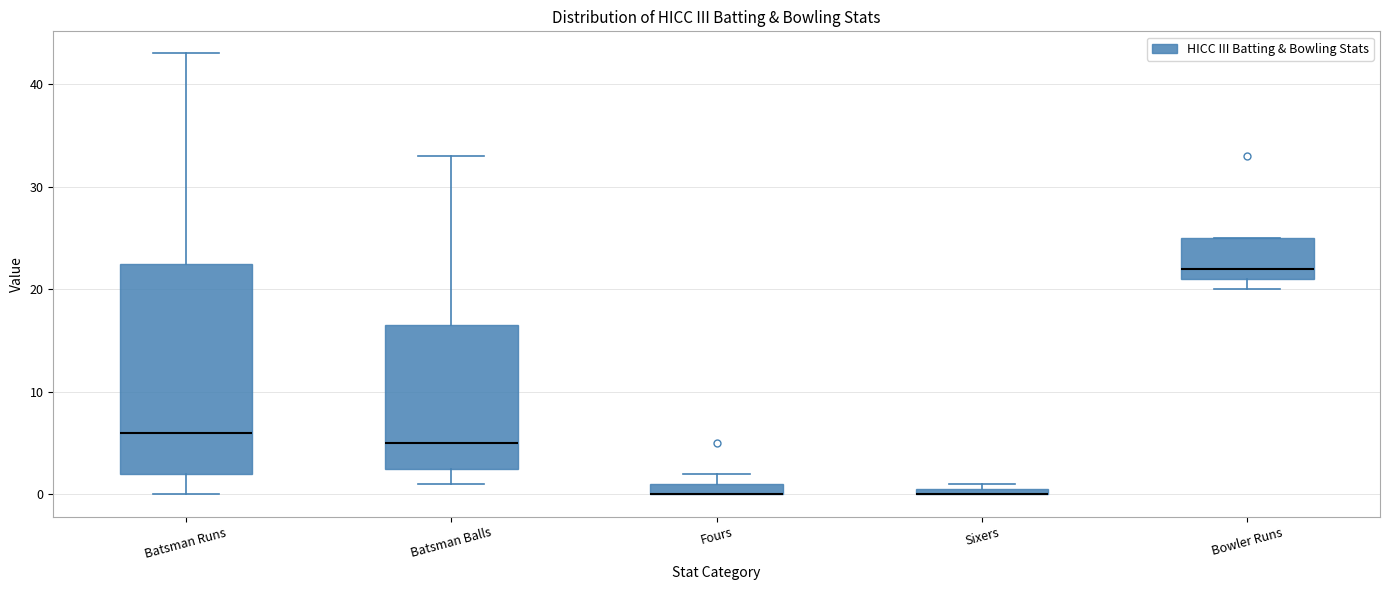

Comparing the boxes themselves (not the whiskers), which one is the tallest?

Batsman Runs